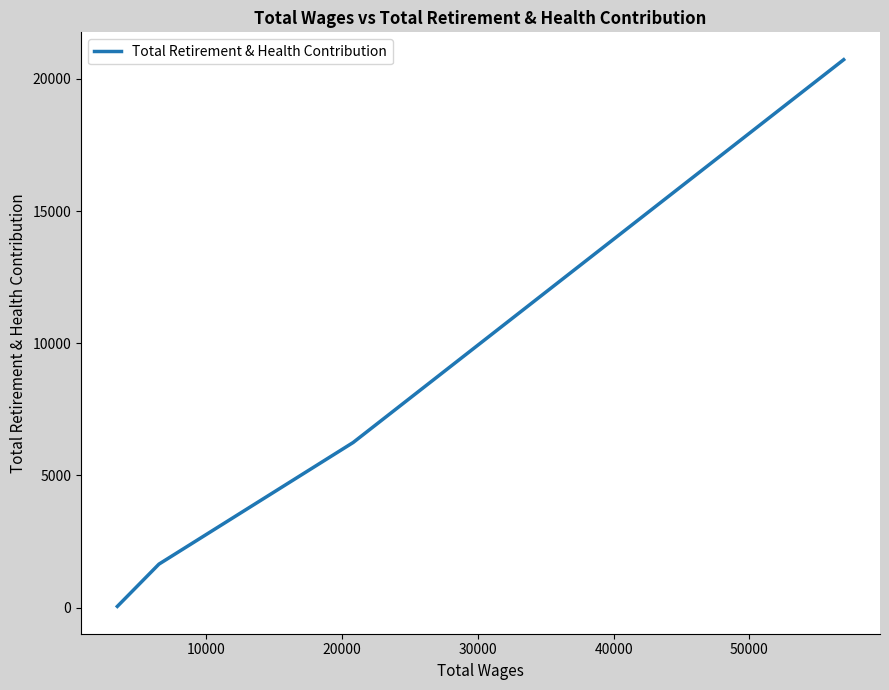

How many values exceed 6244?

1